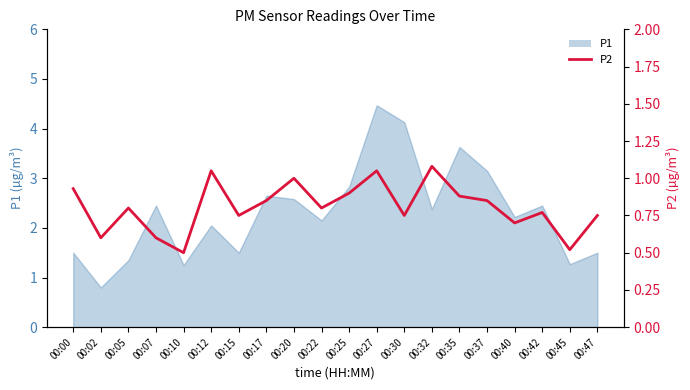

Reading right to left, extract all data points from this chart.

0.8	0.5	0.8	0.7	0.8	0.9	1.1	0.8	1.1	0.9	0.8	1.0	0.8	0.8	1.1	0.5	0.6	0.8	0.6	0.9